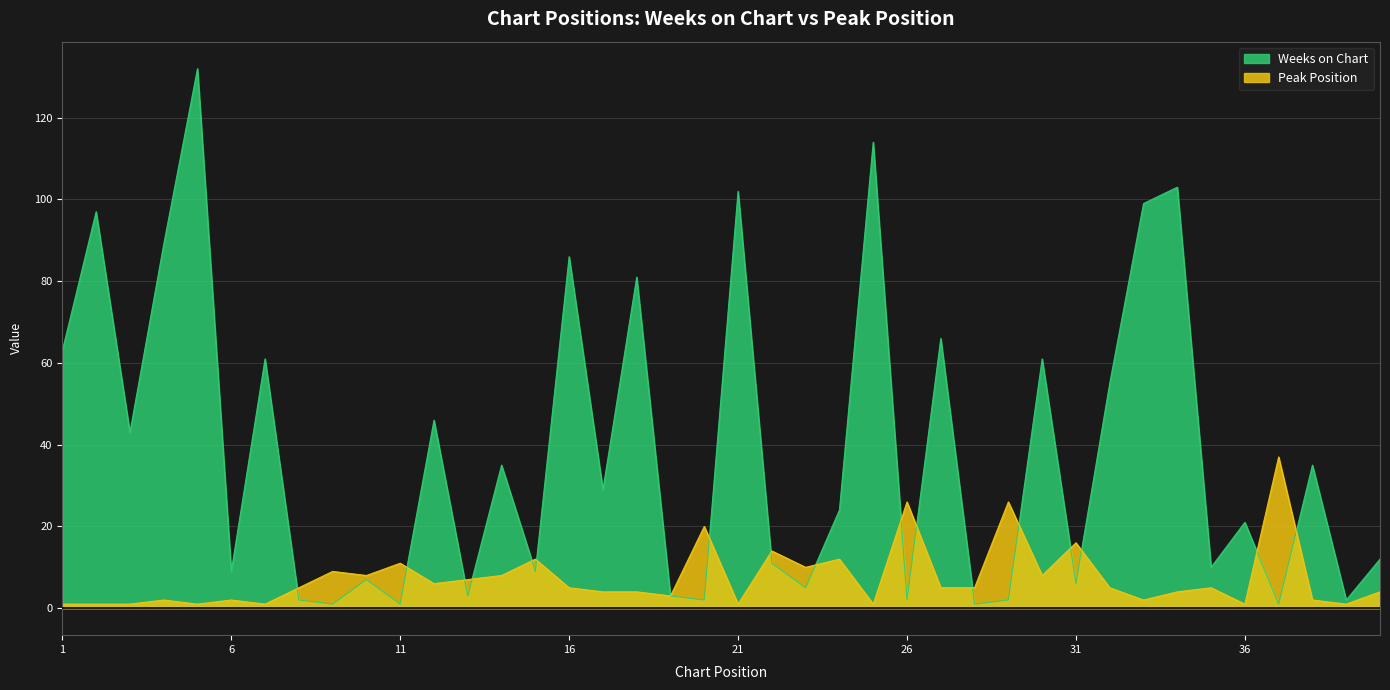

Reading left to right, transcribe all the data shown in this chart.

Weeks on Chart: 1=63	2=97	3=43	4=89	5=132	6=9	7=61	8=2	9=1	10=7	11=1	12=46	13=3	14=35	15=9	16=86	17=29	18=81	19=3	20=2	21=102	22=11	23=5	24=24	25=114	26=2	27=66	28=1	29=2	30=61	31=6	32=55	33=99	34=103	35=10	36=21	37=1	38=35	39=2	40=12
Peak Position: 1=1	2=1	3=1	4=2	5=1	6=2	7=1	8=5	9=9	10=8	11=11	12=6	13=7	14=8	15=12	16=5	17=4	18=4	19=3	20=20	21=1	22=14	23=10	24=12	25=1	26=26	27=5	28=5	29=26	30=8	31=16	32=5	33=2	34=4	35=5	36=1	37=37	38=2	39=1	40=4